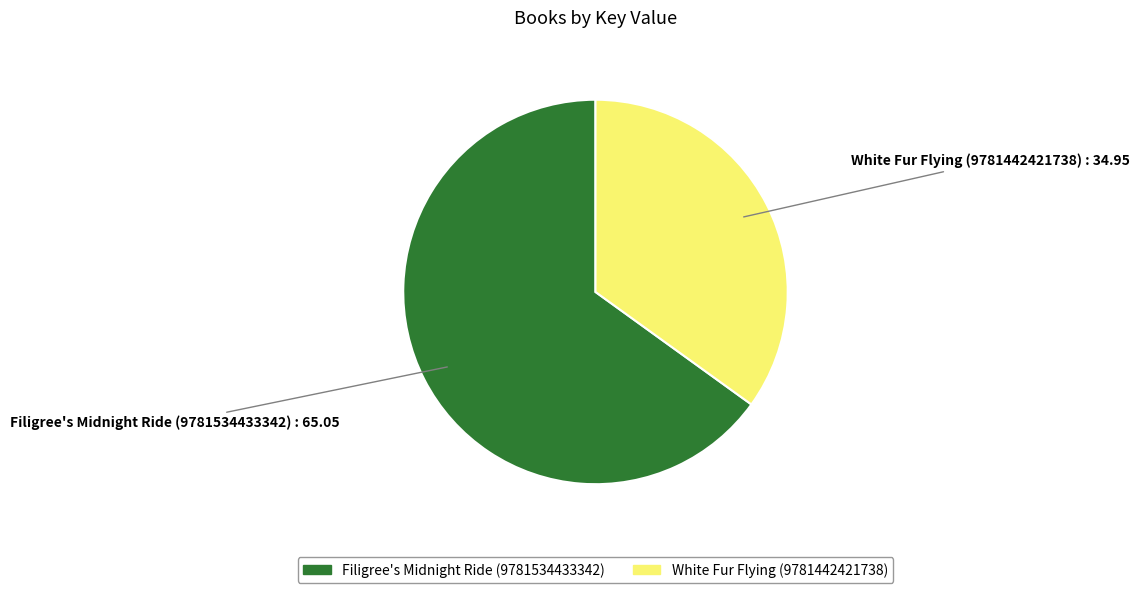

Approximately how many times larger is the value at Filigree's Midnight Ride (9781534433342) compared to White Fur Flying (9781442421738)?

1.9